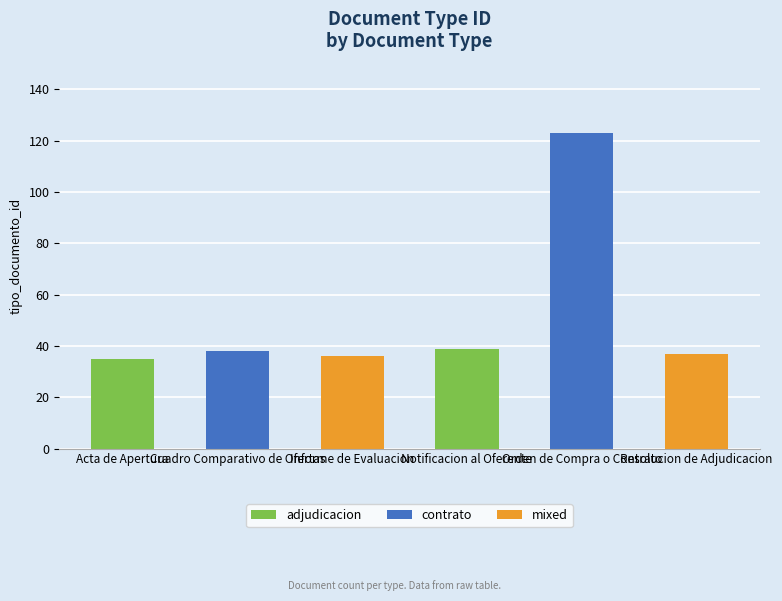

What is the smallest value displayed?

35